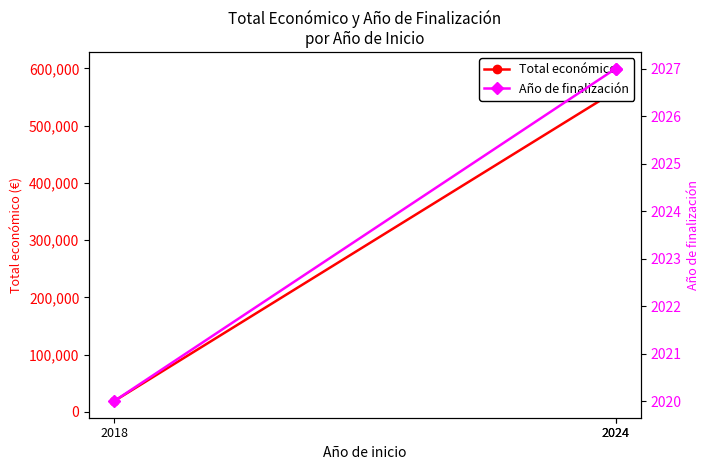

What is the value of the Año de finalización point at the 1st from the left?

2027